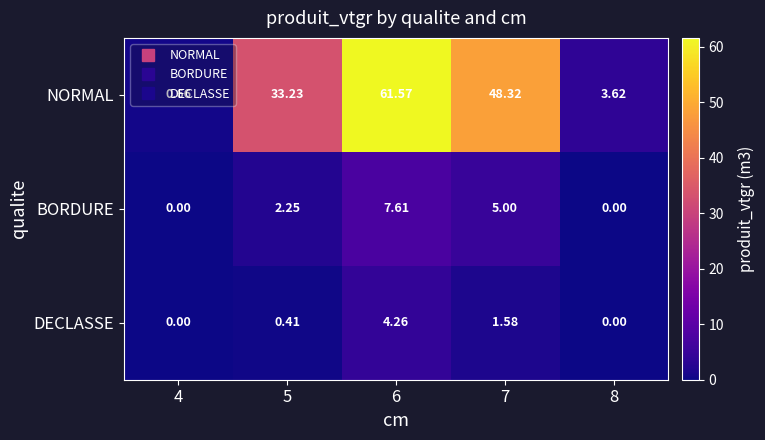

Which series has the largest range (max minus min)?

NORMAL